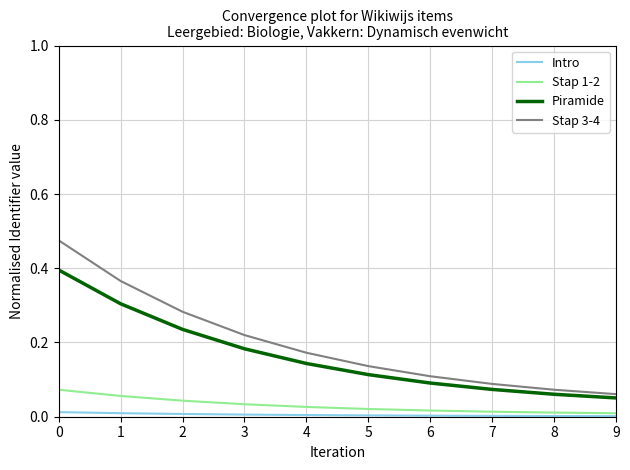

Is it true that Piramide equals 0.3 at 1?

True